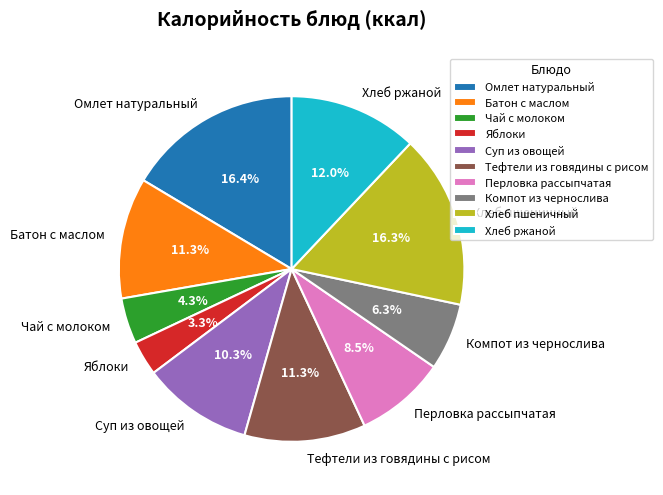

True or false: Чай с молоком accounts for 4% of the total.

True